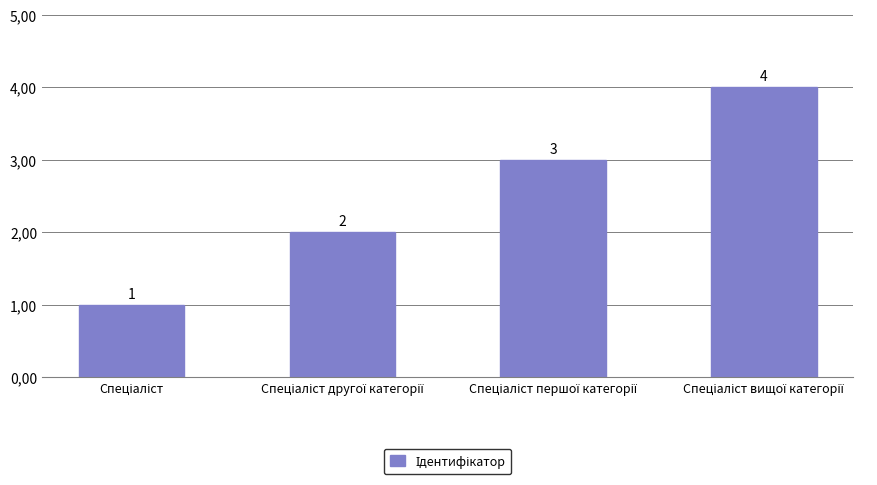

Reading right to left, list all the values displayed in this chart.

Спеціаліст вищої категорії=4	Спеціаліст першої категорії=3	Спеціаліст другої категорії=2	Спеціаліст=1